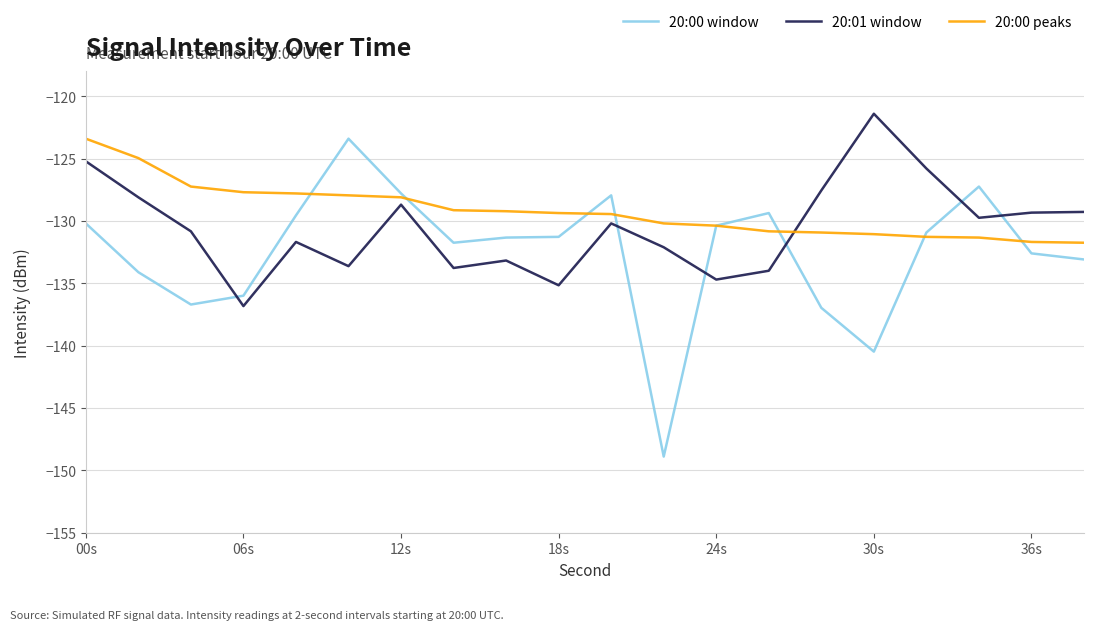

True or false: 20:01 window and 20:00 window intersect in this chart.

True